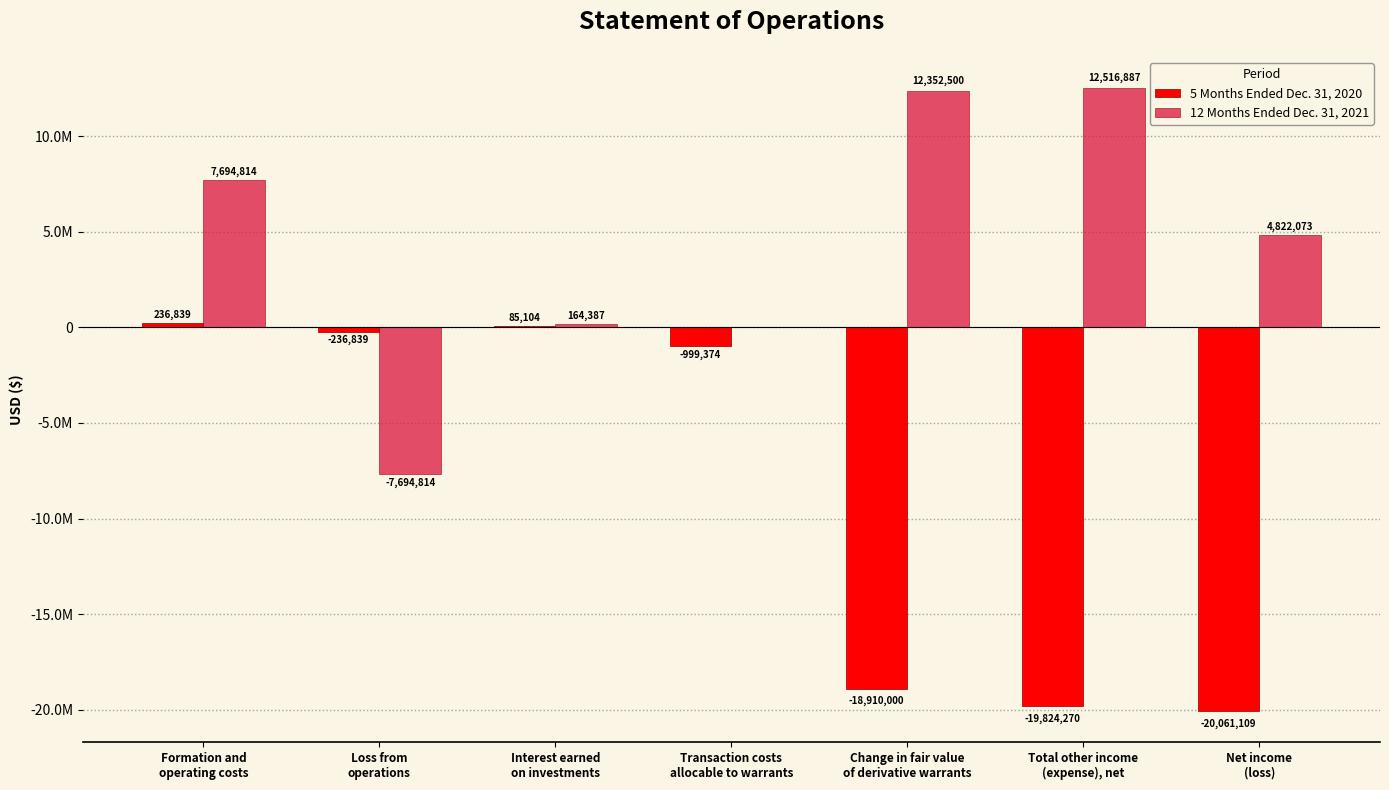

At which label does 5 Months Ended Dec. 31, 2020 reach its peak?

Formation and
operating costs